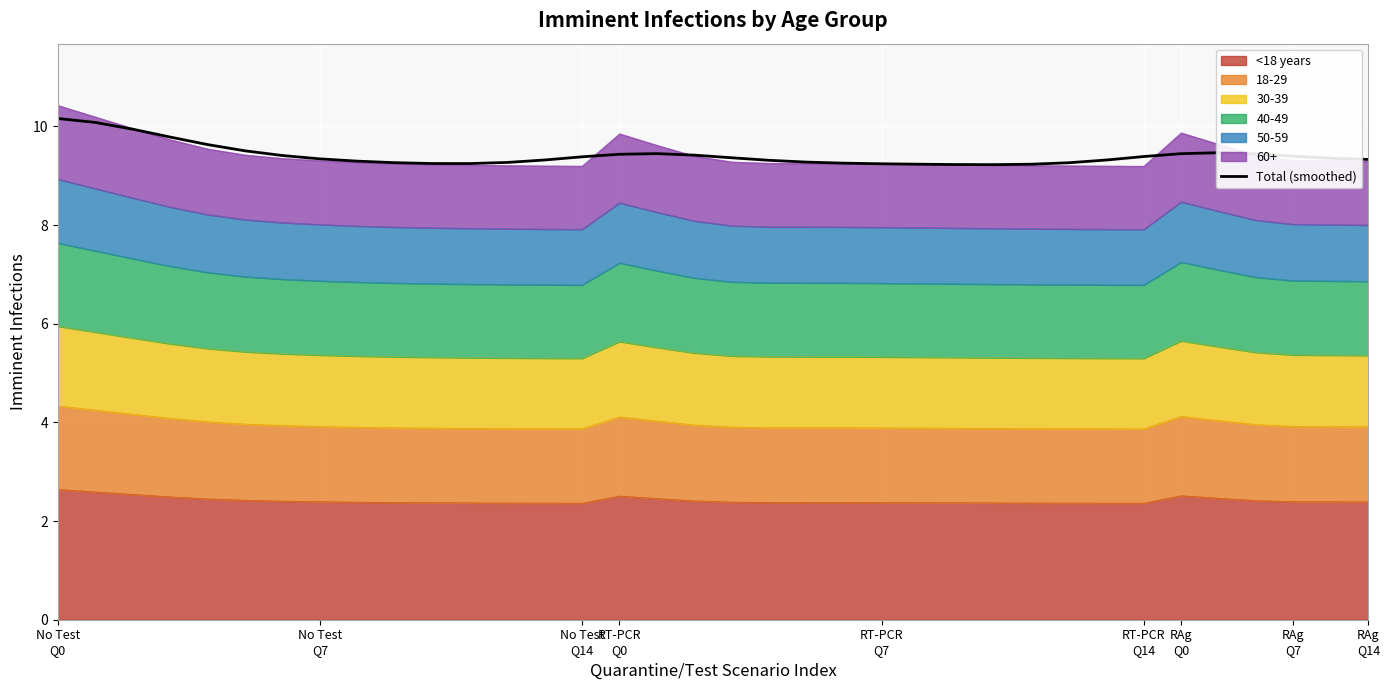

True or false: there are more than 2 points higher than both neighbors.

False